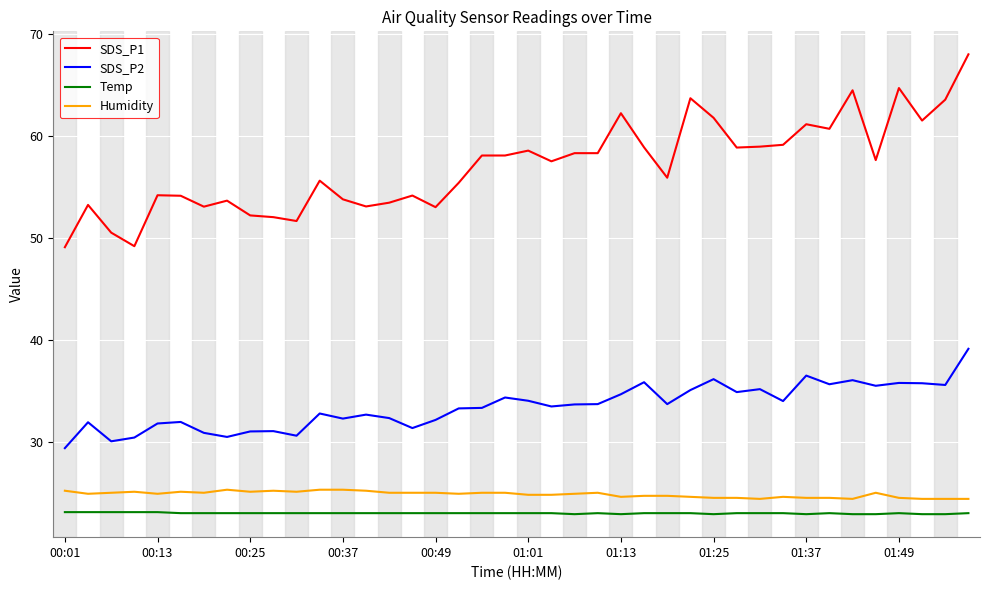

Which series has the largest total across all categories?

SDS_P1